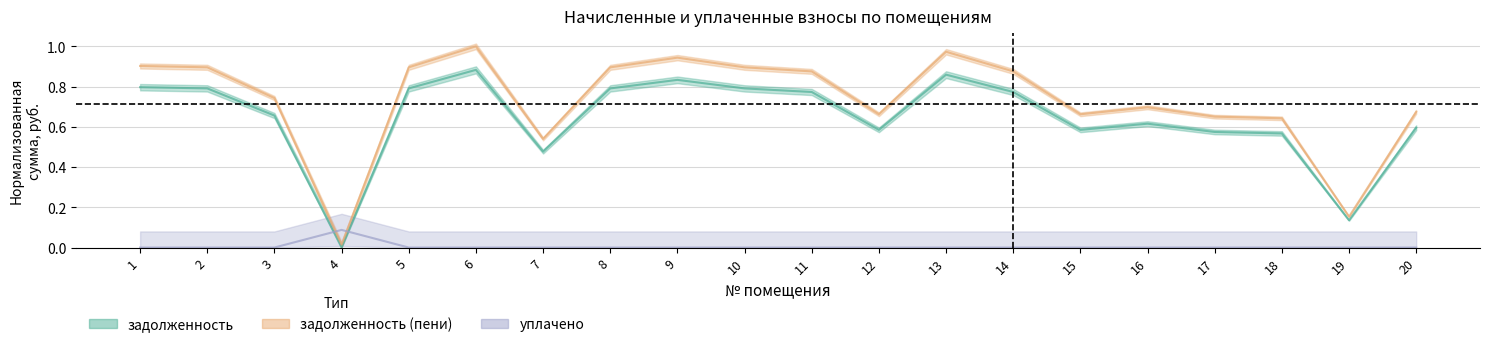

How many values in уплачено are above zero?

1